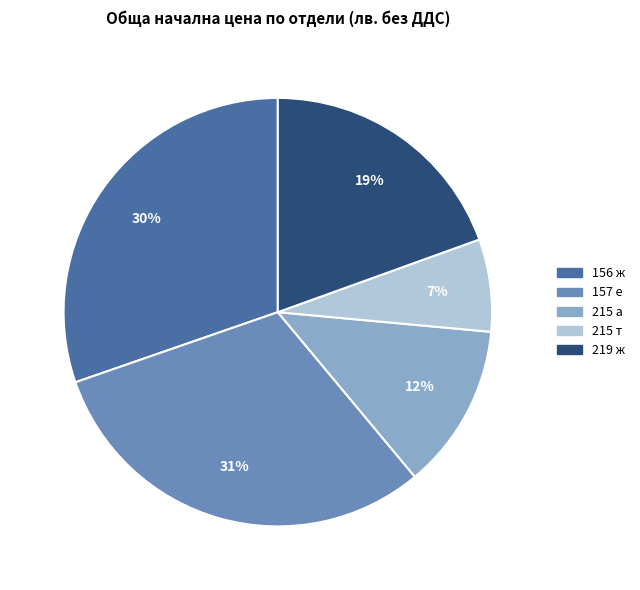

Which has a higher value, 215 а or 157 е?

157 е